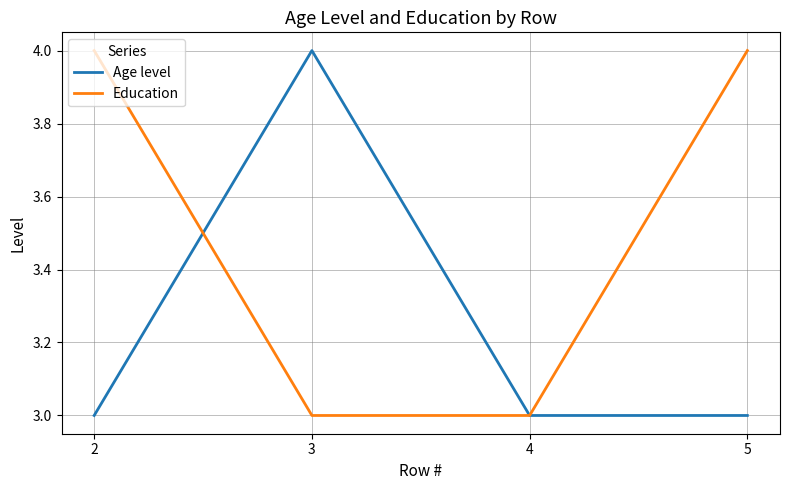

True or false: Age level has more than 1 interior local peaks.

False